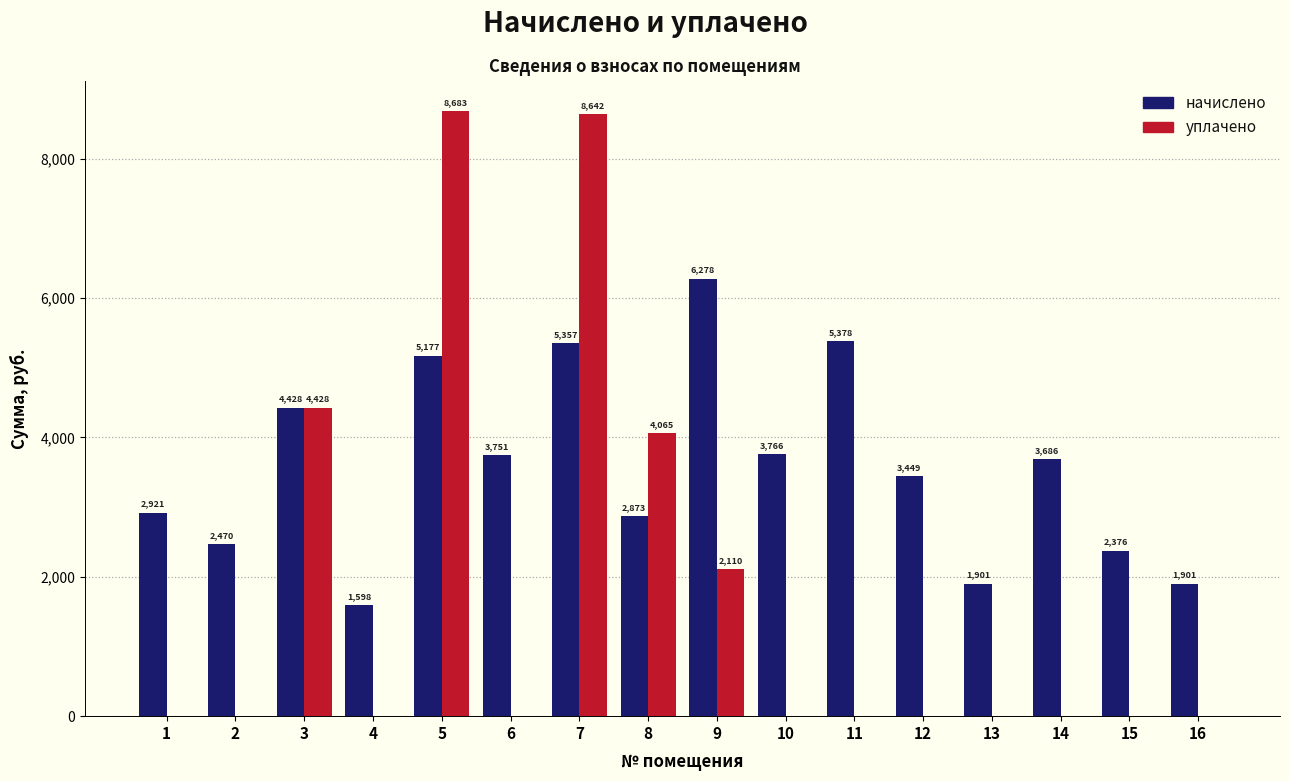

At which category is the sum across all series the highest?

7